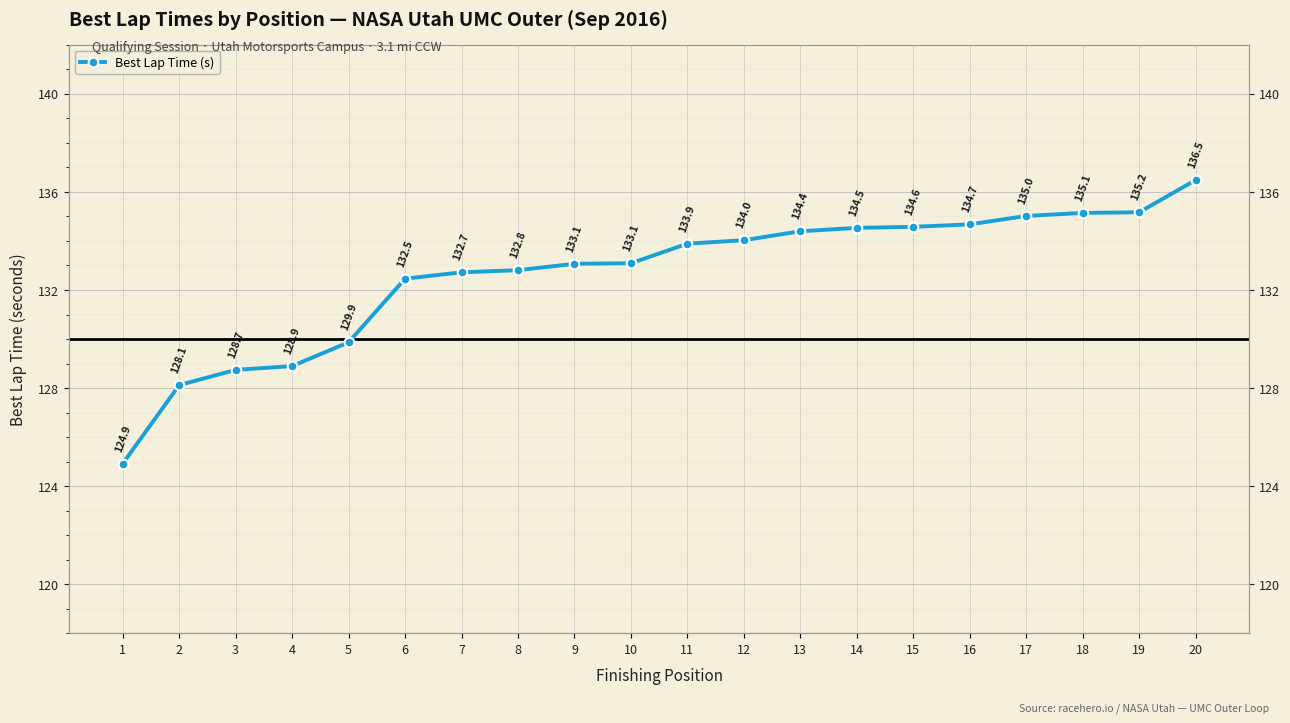

Where does the data first go above 133?

9